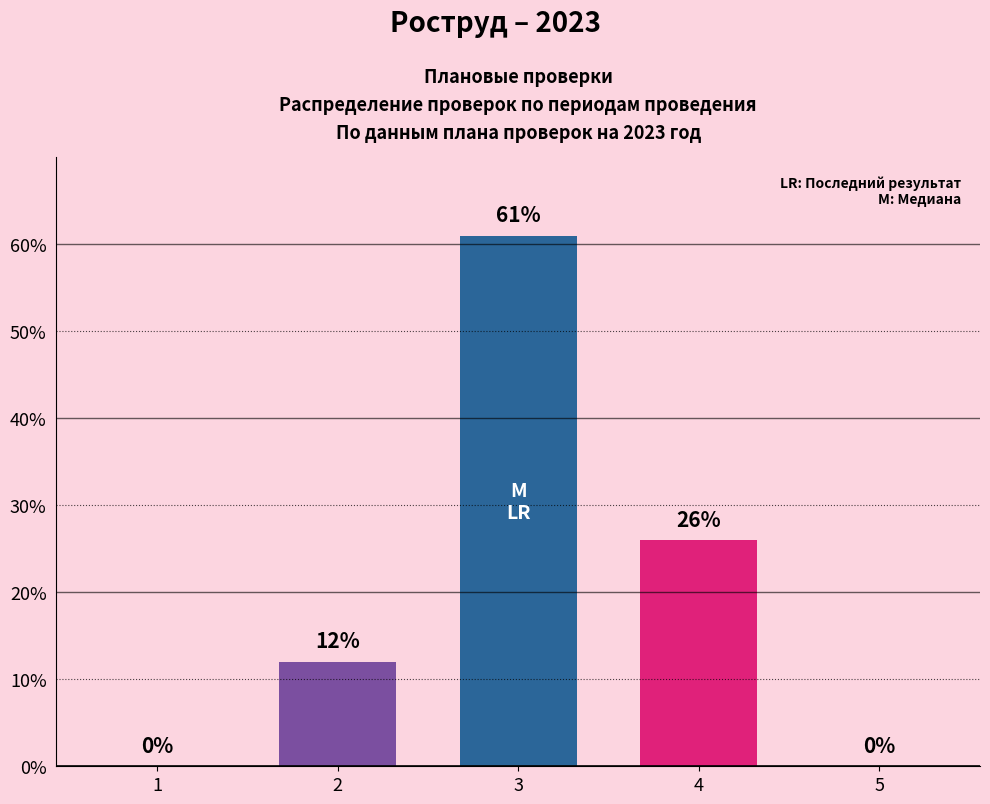

What is the sum of all values?

99